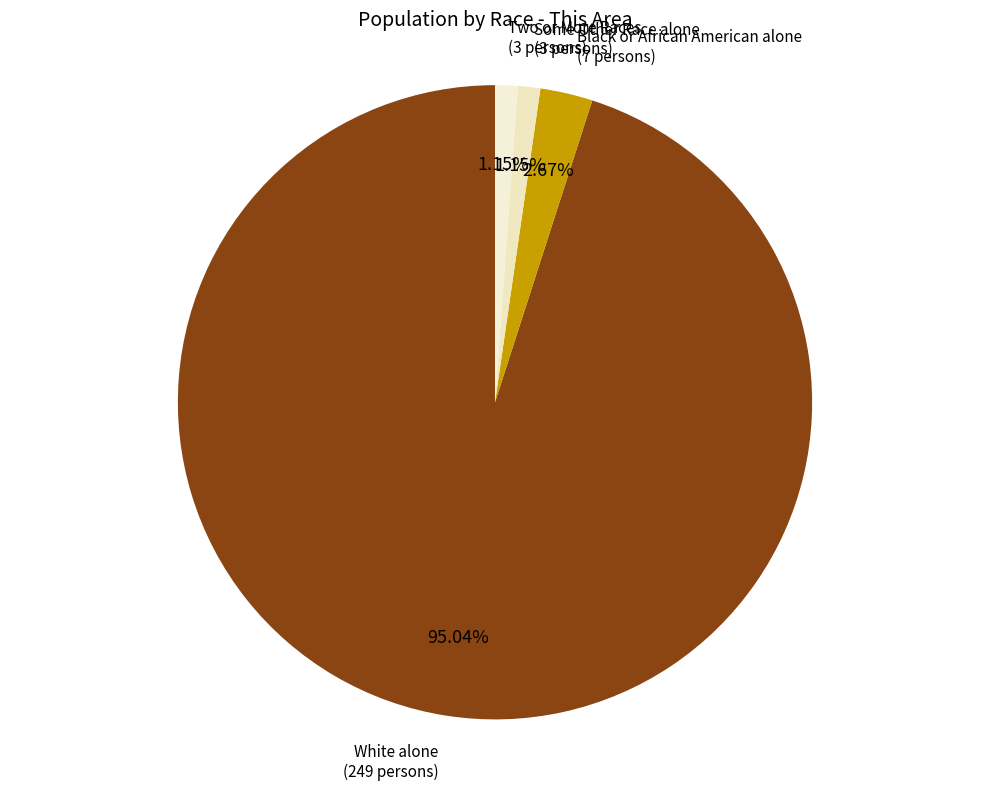

How many slices are in this pie chart?

4